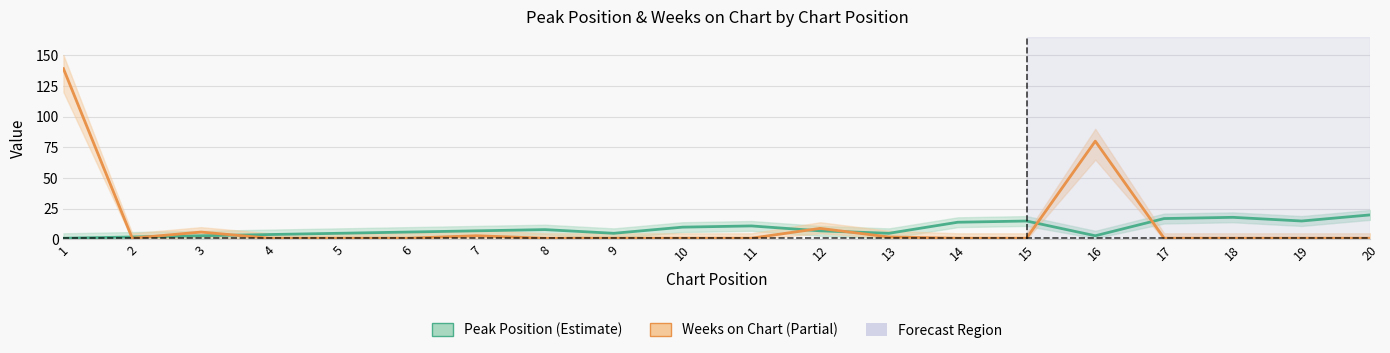

What is the lowest value of the Weeks on Chart series?

1